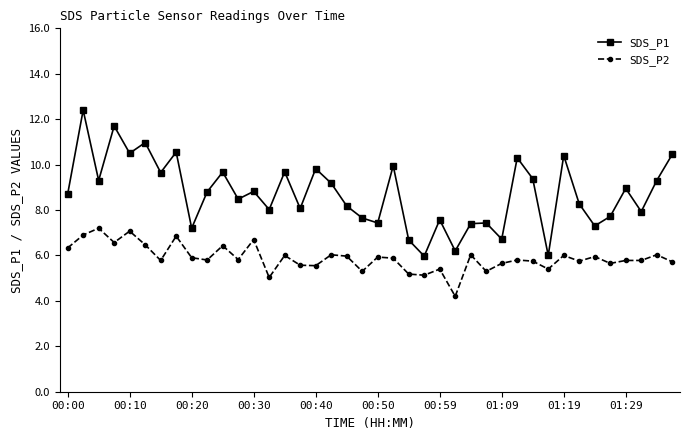

What is the smallest value displayed?

4.2